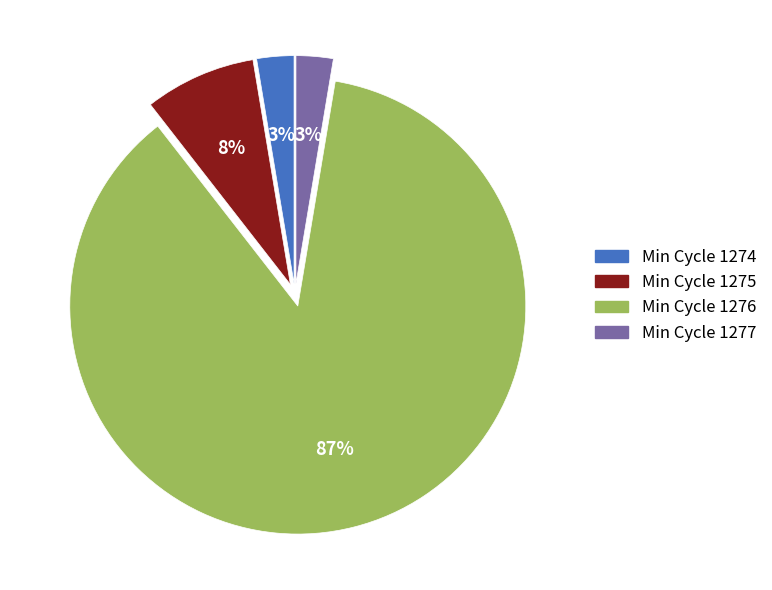

Is there any slice that represents more than half of the pie?

Yes